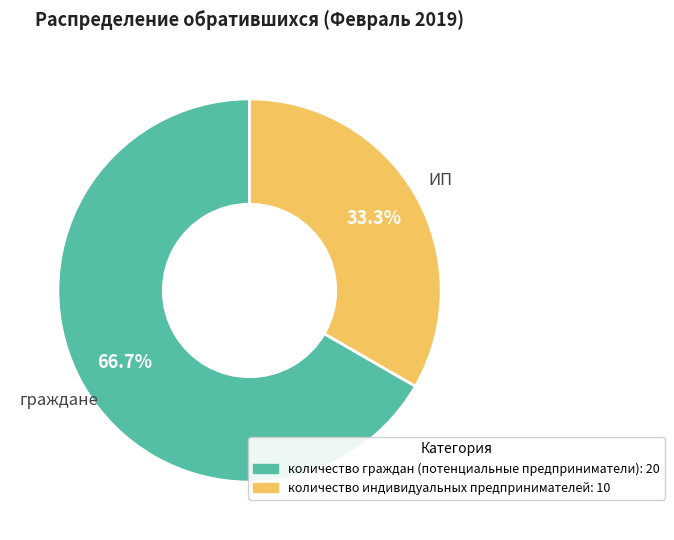

Does any single category account for the majority?

Yes